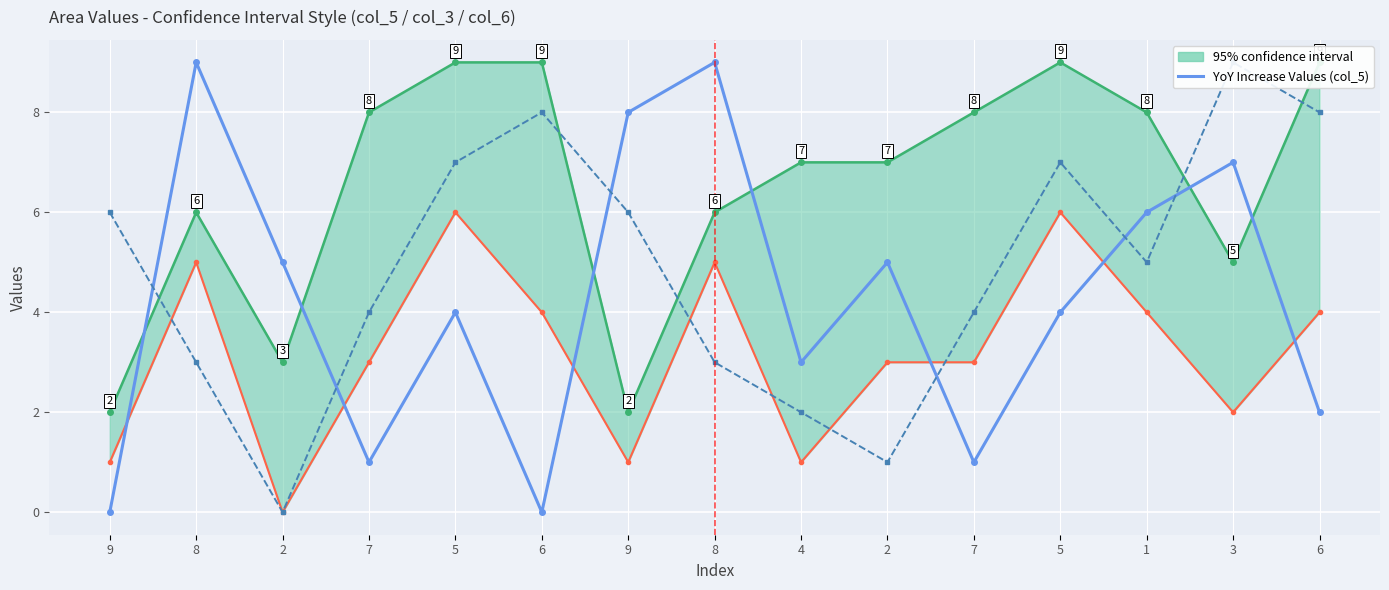

True or false: YoY Increase Values (col_5) has more than 1 interior local peaks.

True